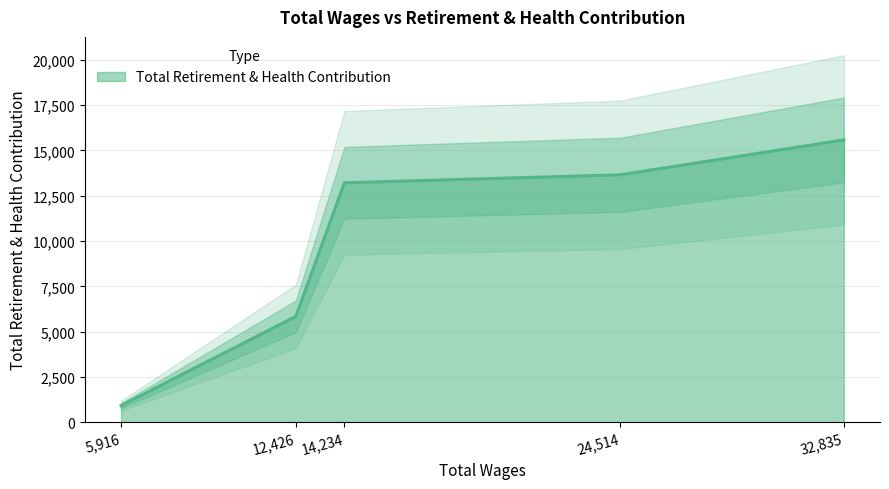

List the labels in order of value, smallest first.

5916, 12426, 14234, 24514, 32835